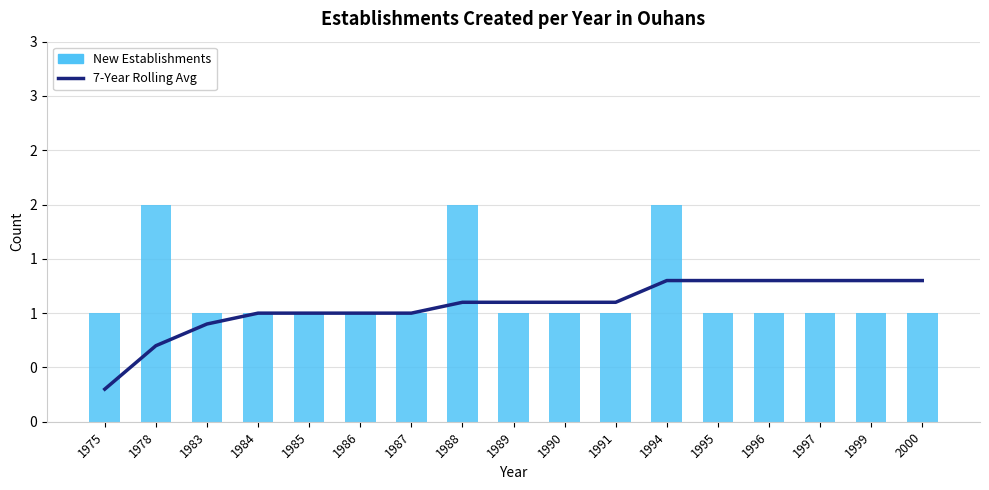

At 1995, list the series in order from largest to smallest.

7-Year Rolling Avg, New Establishments